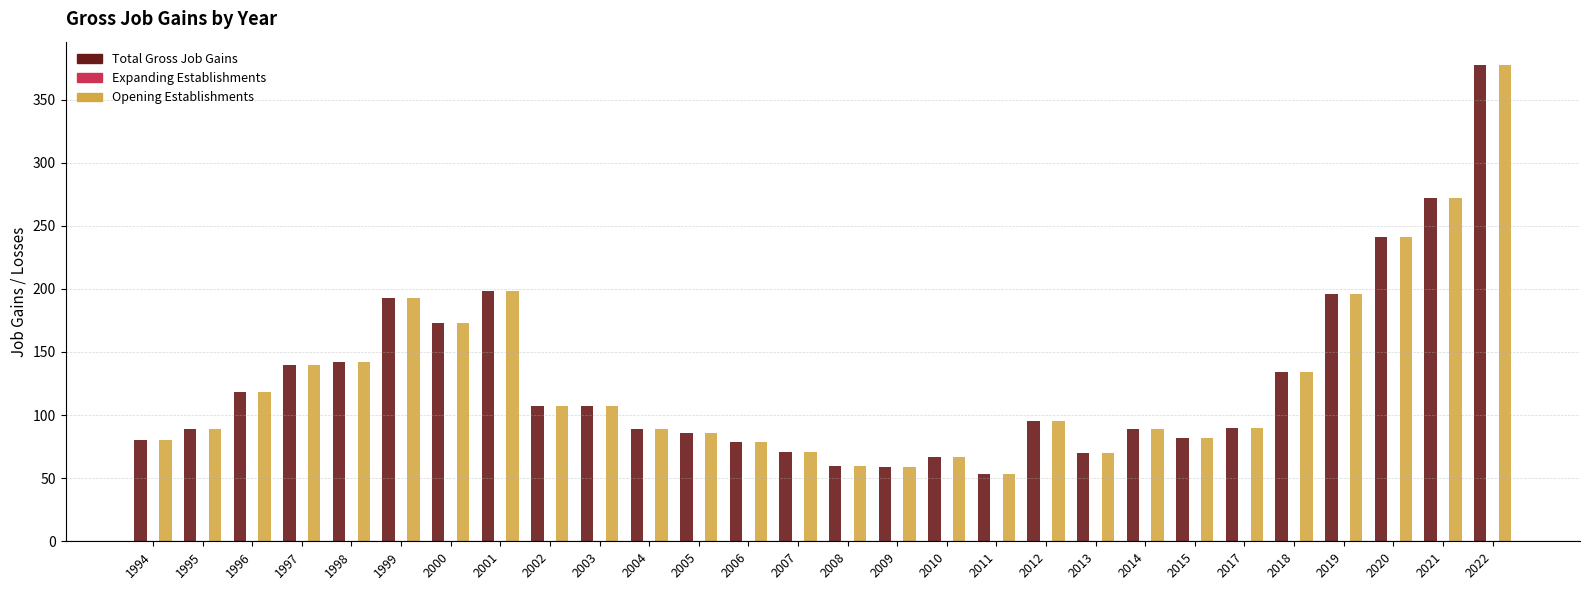

At which label does Opening Establishments first exceed 95?

1996